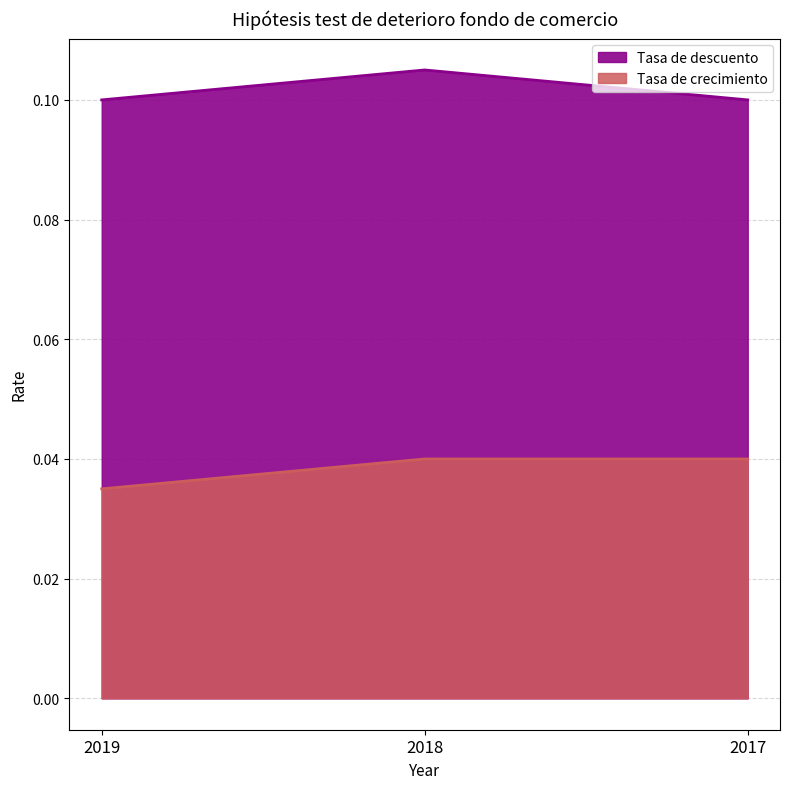

The value of Tasa de descuento at 2018 is 0.1. True or false?

False